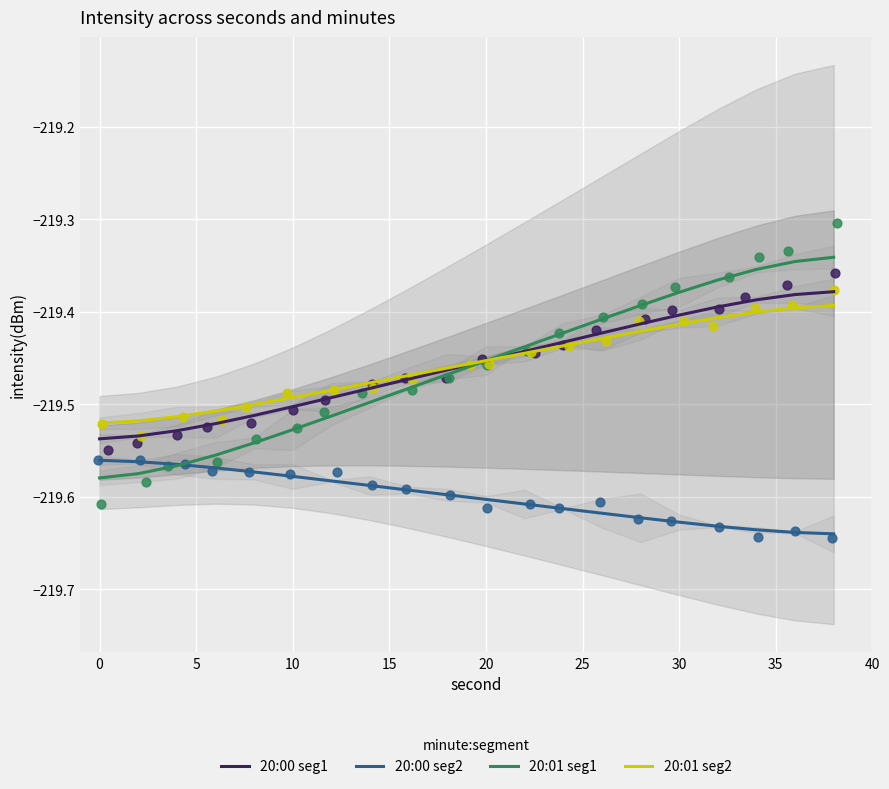

The value of 20:00 seg1 at 0 is -317.3. True or false?

False